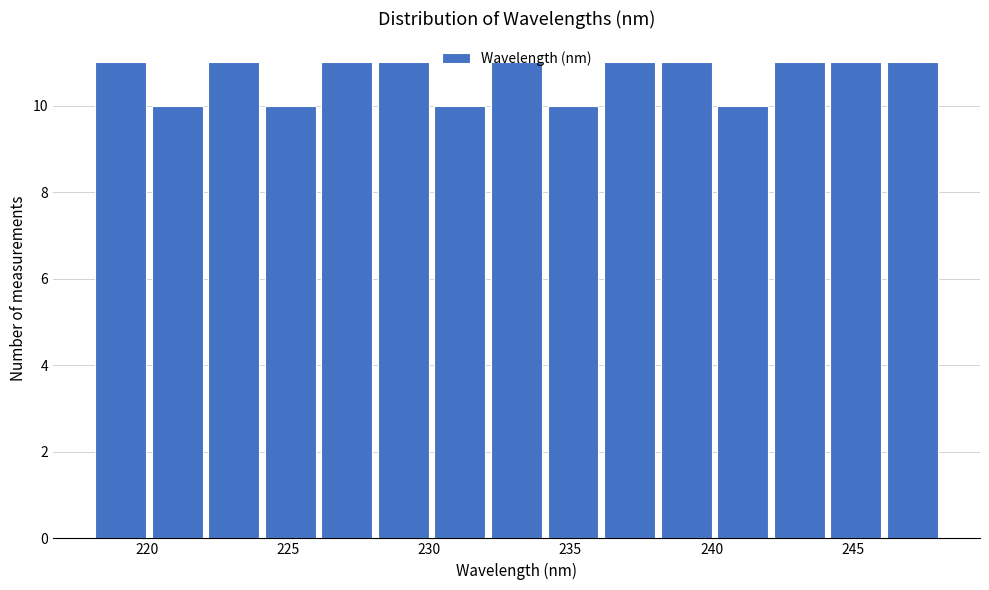

Reading left to right, list every bar in this chart as the range it spans on the x-axis followed by its height. Neither the bar edges nor the heights are printed on the chart, so give them approximately, as read against the axes.

218 to 220: 11
220 to 222: 10
222 to 224: 11
224 to 226: 10
226 to 228: 11
228 to 230: 11
230 to 232: 10
232 to 234: 11
234 to 236: 10
236 to 238: 11
238 to 240: 11
240 to 242: 10
242 to 244: 11
244 to 246: 11
246 to 248: 11